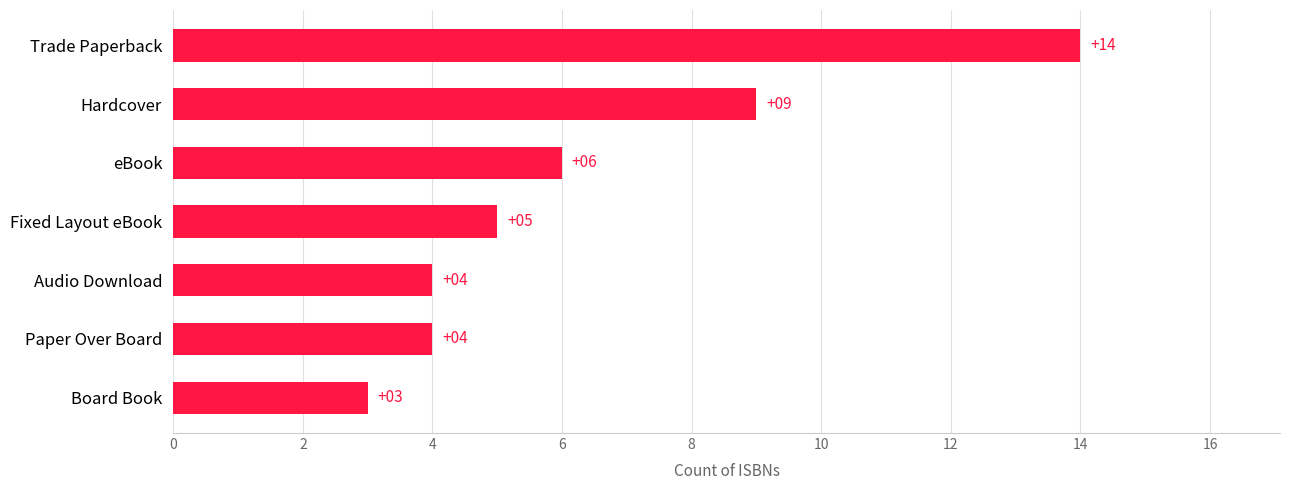

What is the sum of all values?

45